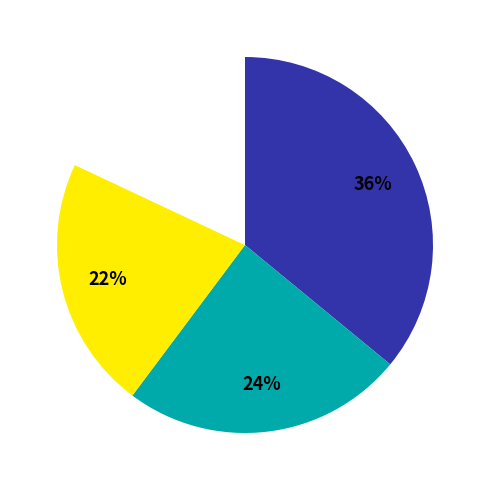

Is there a majority slice in this chart?

No